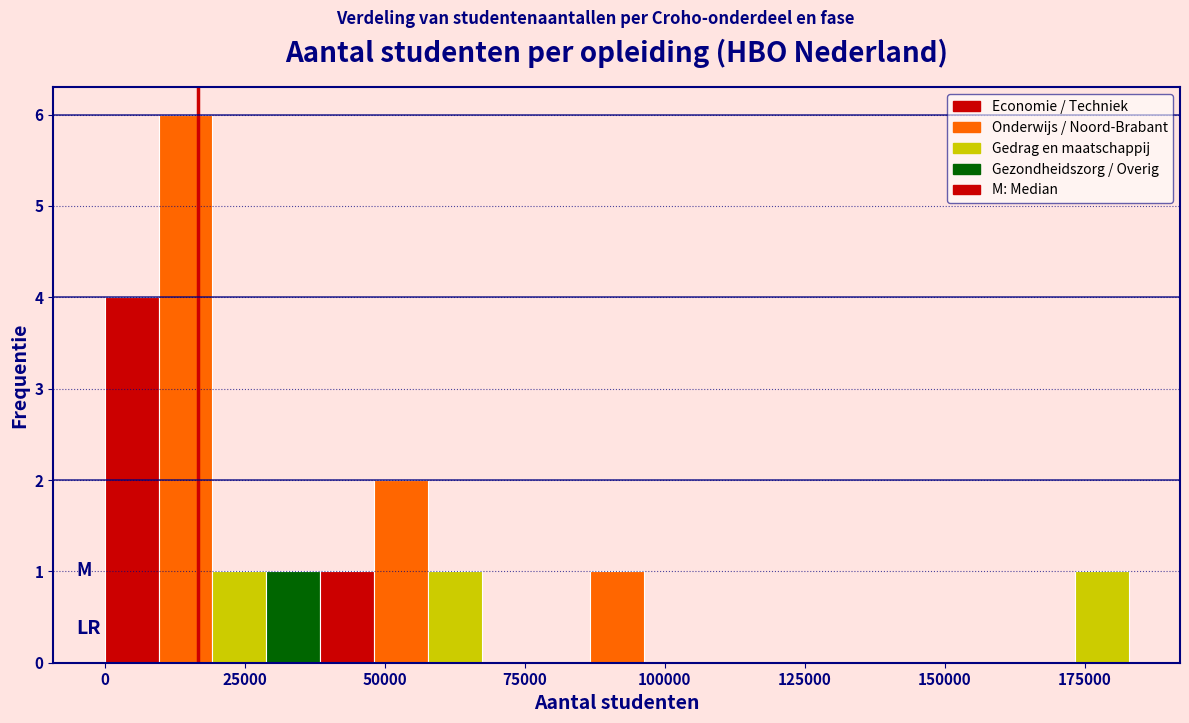

Around what value on the x-axis is the tallest bar? Give the approximate position of its centre, as read against the axis.

15000